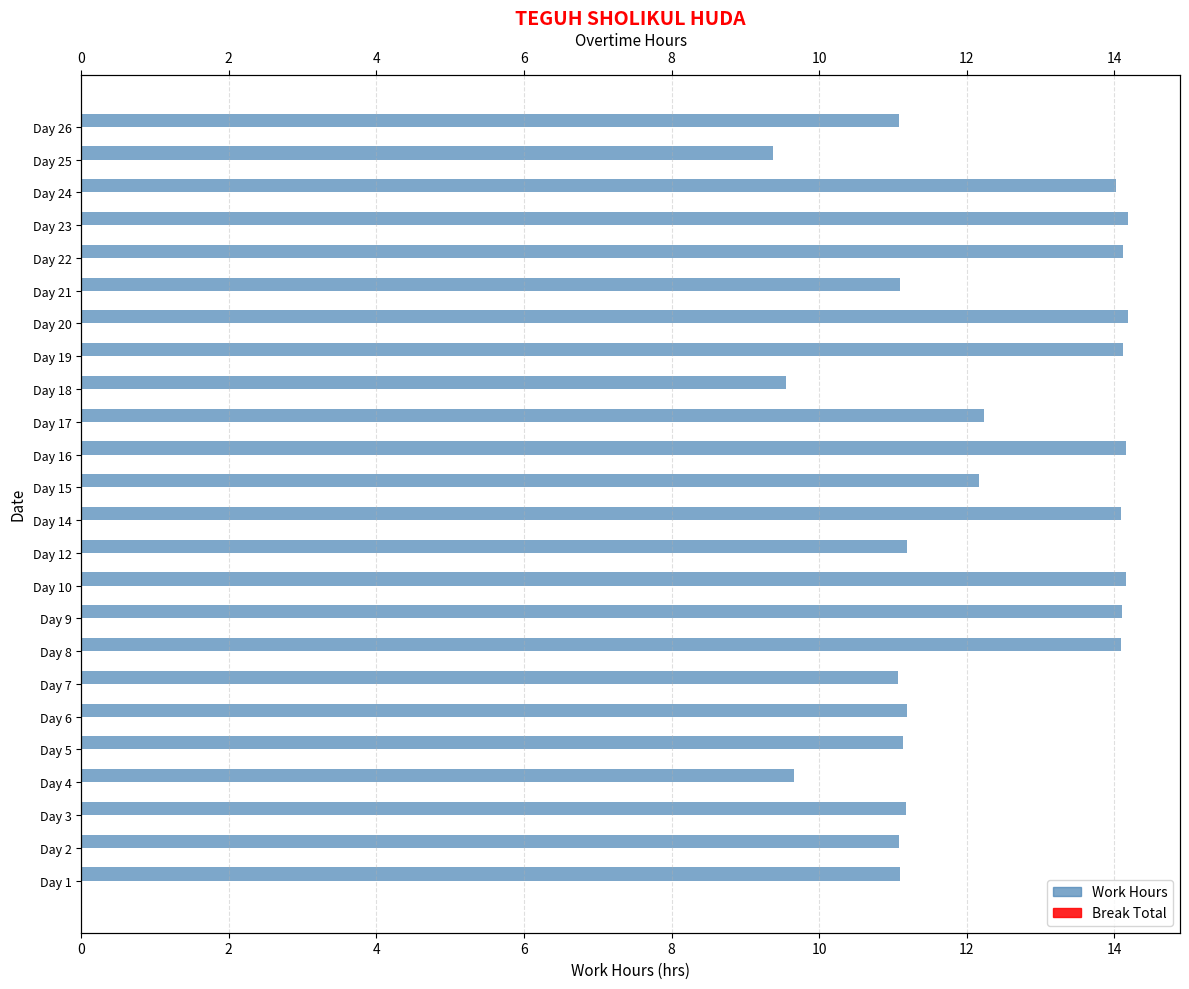

Rank the series at 8 from lowest to highest value.

Break Total, Work Hours